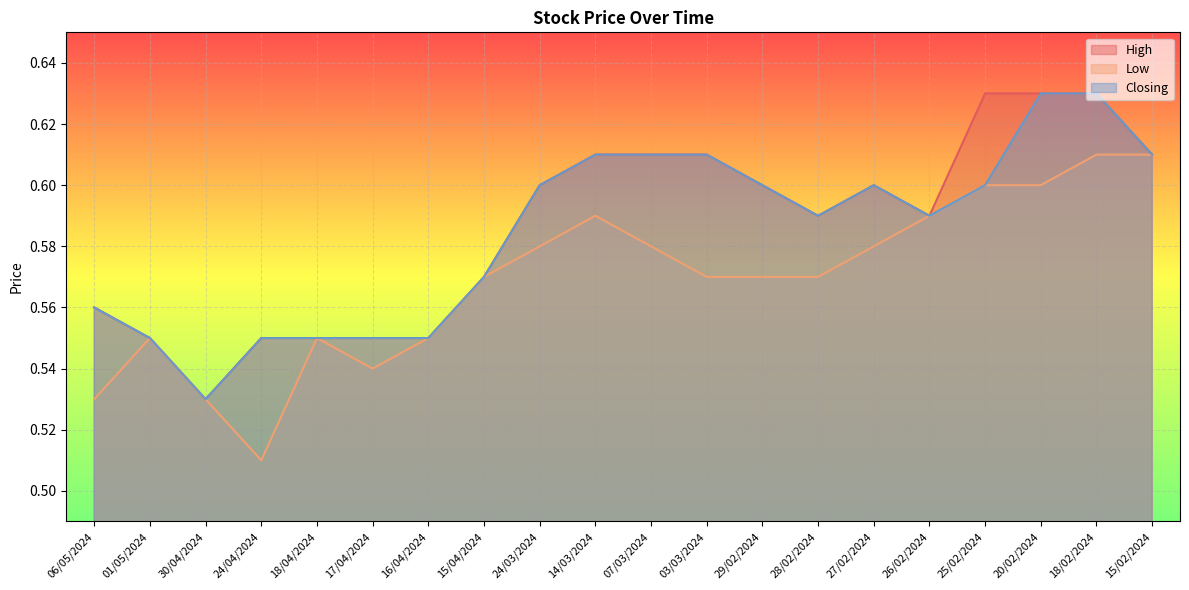

At which label is Low closest to 0?

24/04/2024